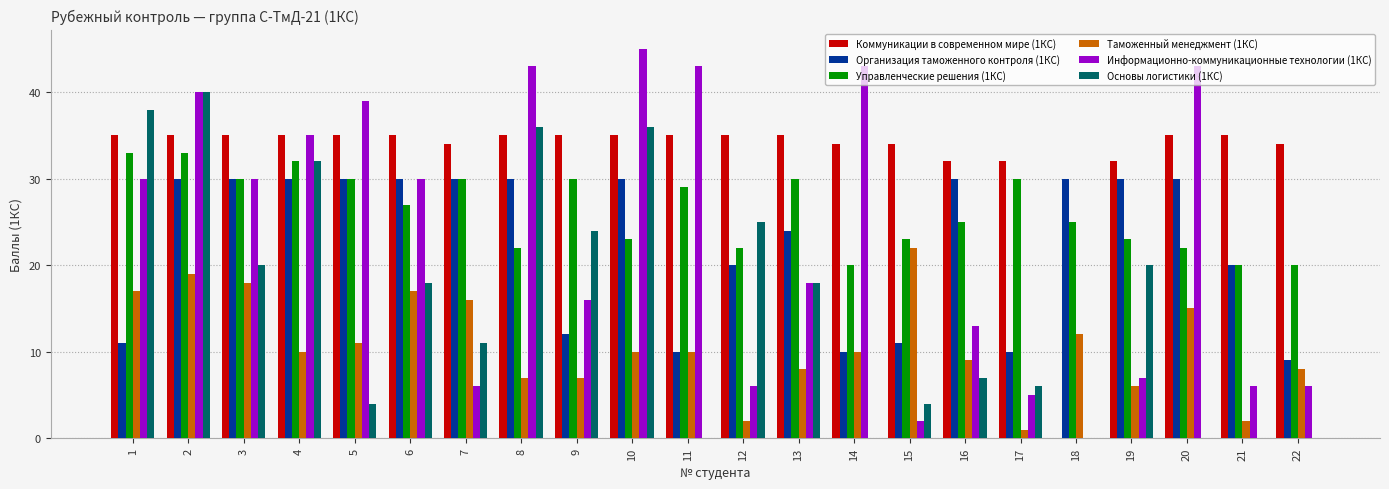

Which series changed the most between 9 and 11?

Информационно-коммуникационные технологии (1КС)